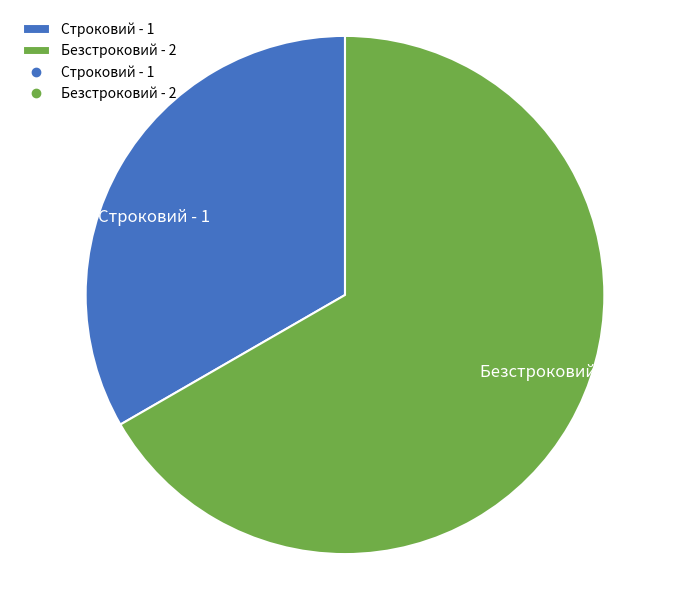

Which slice is the smallest?

Строковий